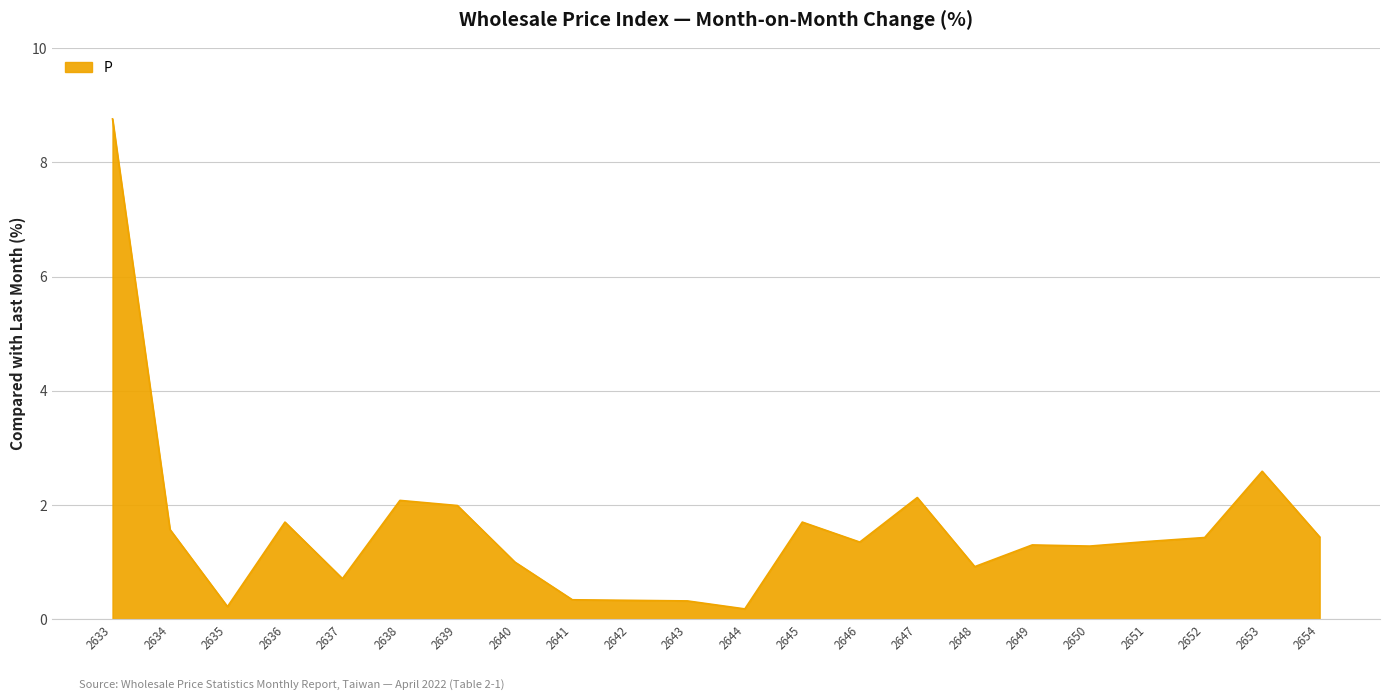

What is the difference between the values at 2633 and 2654?

7.3